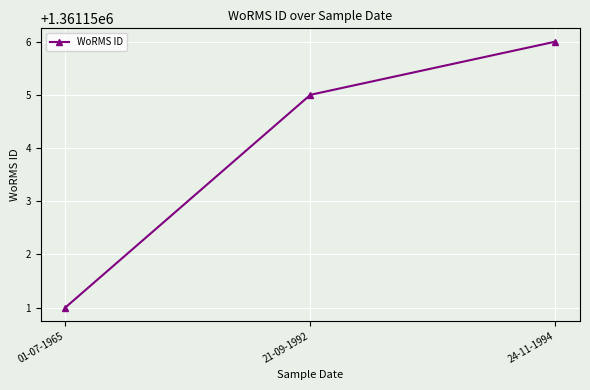

What is the label of the 1st point from the left?

01-07-1965